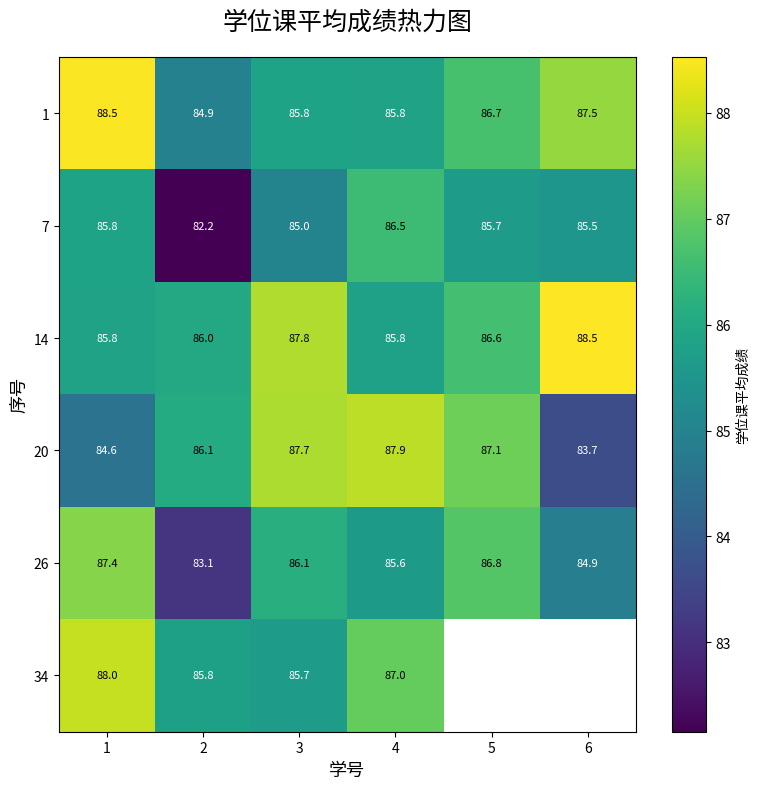

What is the total value across all series at 3?

518.1